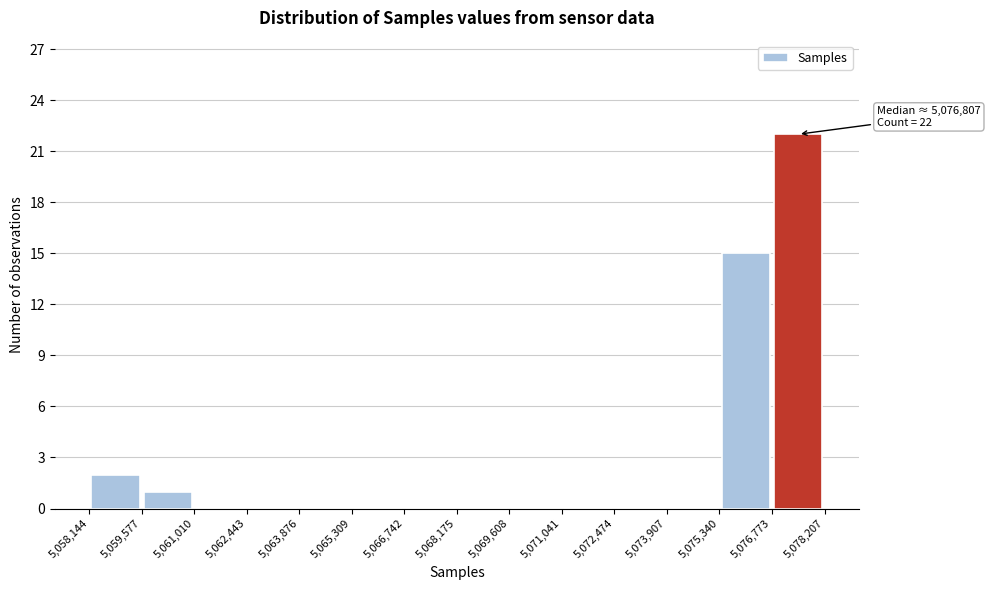

Over which range of the x-axis is the bar tallest?

5,076,773 to 5,078,207